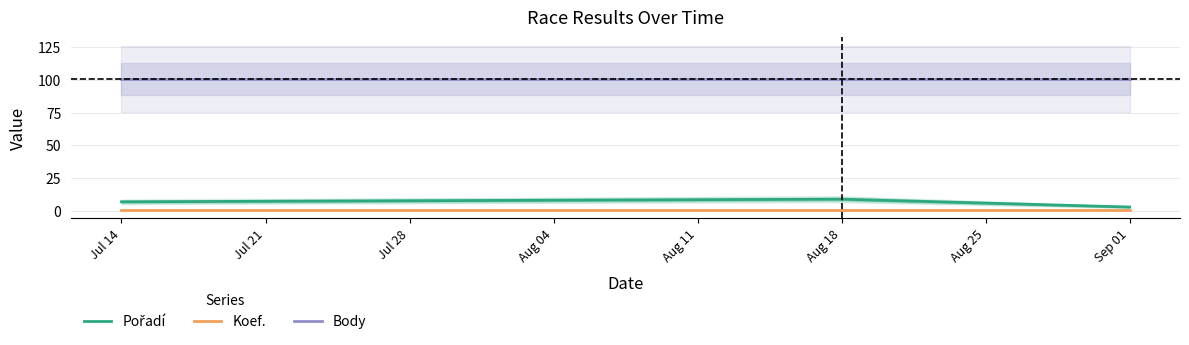

What is the value of the Koef. point at the 1st from the left?

1